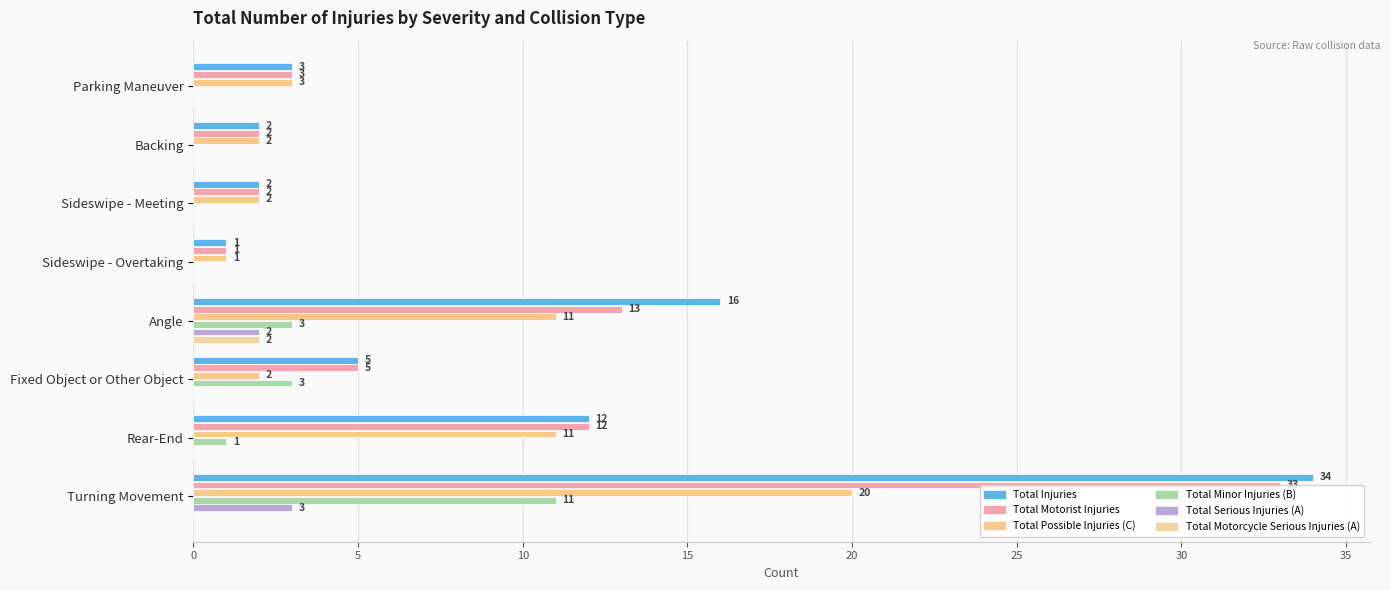

Count the number of data series in this chart.

6